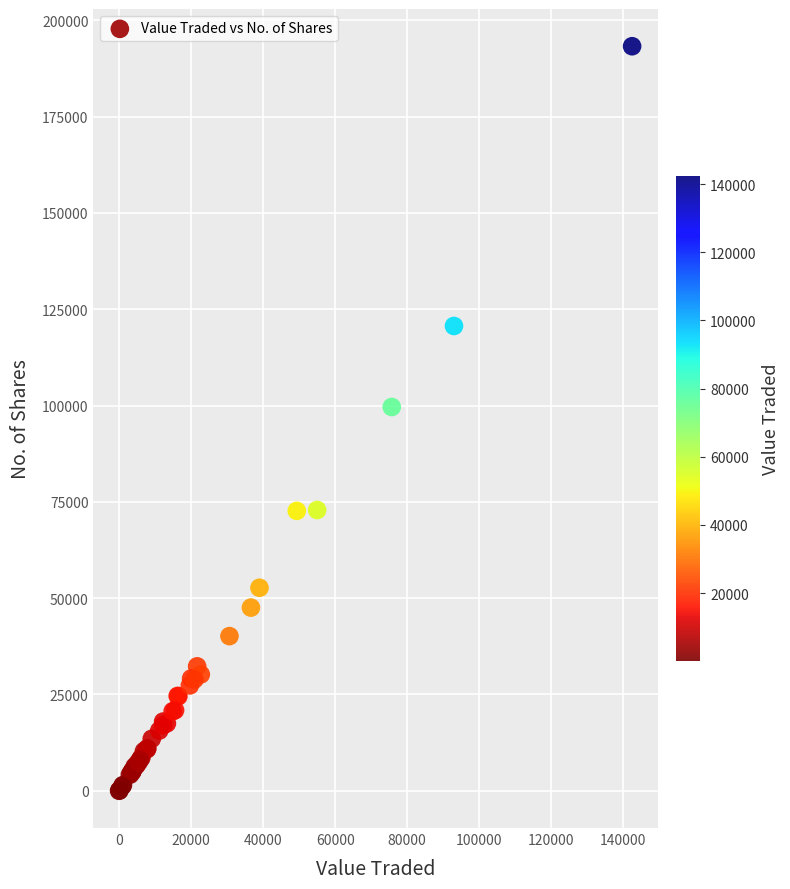

What Y value in the scatter plot is closest to 96642?

99632